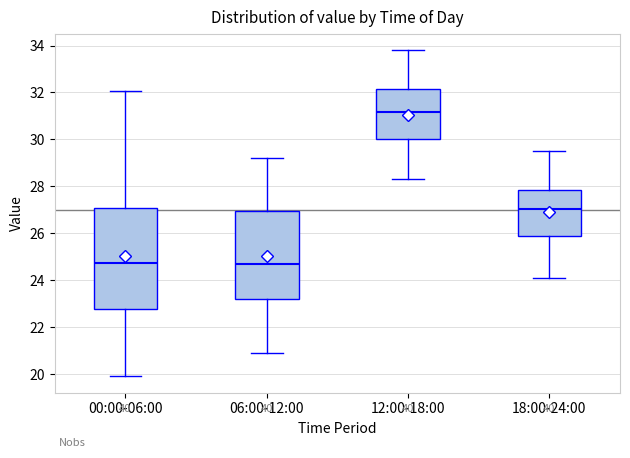

Reading left to right, read every box against the y-axis: the position of its median line, the range the box covers, and the ends of its whiskers. The values are not printed on the chart, so give them approximately, as read against the axis.

00:00-06:00: median 24.8, box 22.8 to 27.0, whiskers 20.0 to 32.0
06:00-12:00: median 24.8, box 23.2 to 27.0, whiskers 21.0 to 29.2
12:00-18:00: median 31.2, box 30.0 to 32.2, whiskers 28.4 to 33.8
18:00-24:00: median 27.0, box 25.8 to 27.8, whiskers 24.2 to 29.6